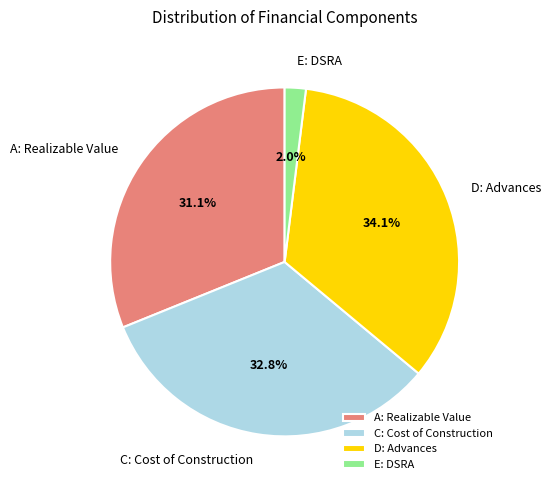

Which category has the biggest portion of the pie?

D: Advances